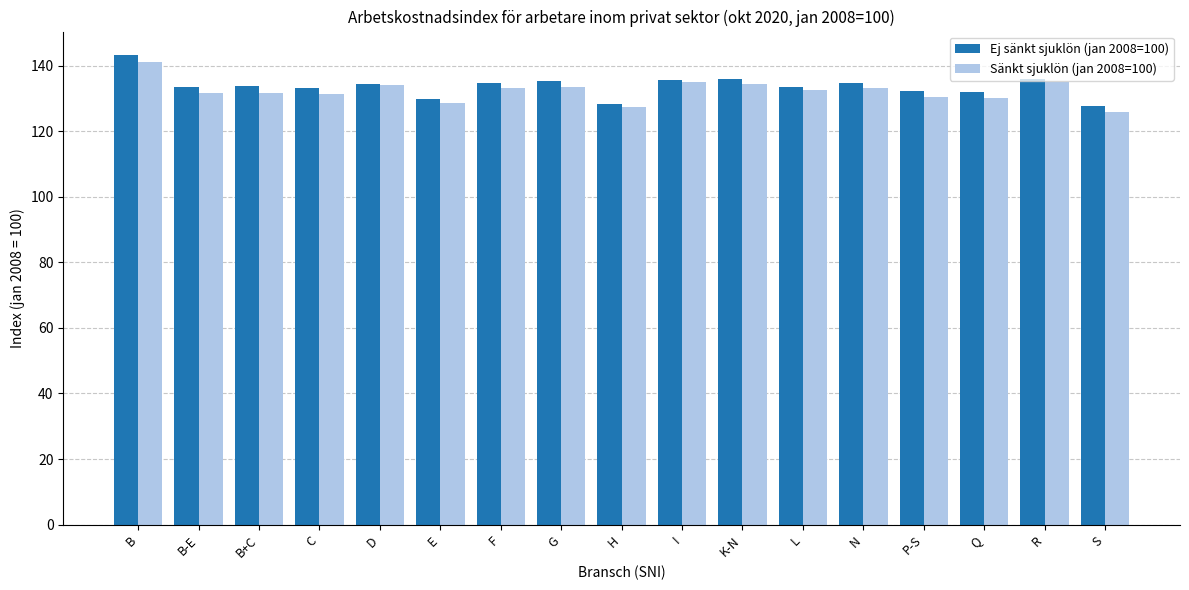

Rank the series at S from lowest to highest value.

Sänkt sjuklön (jan 2008=100), Ej sänkt sjuklön (jan 2008=100)